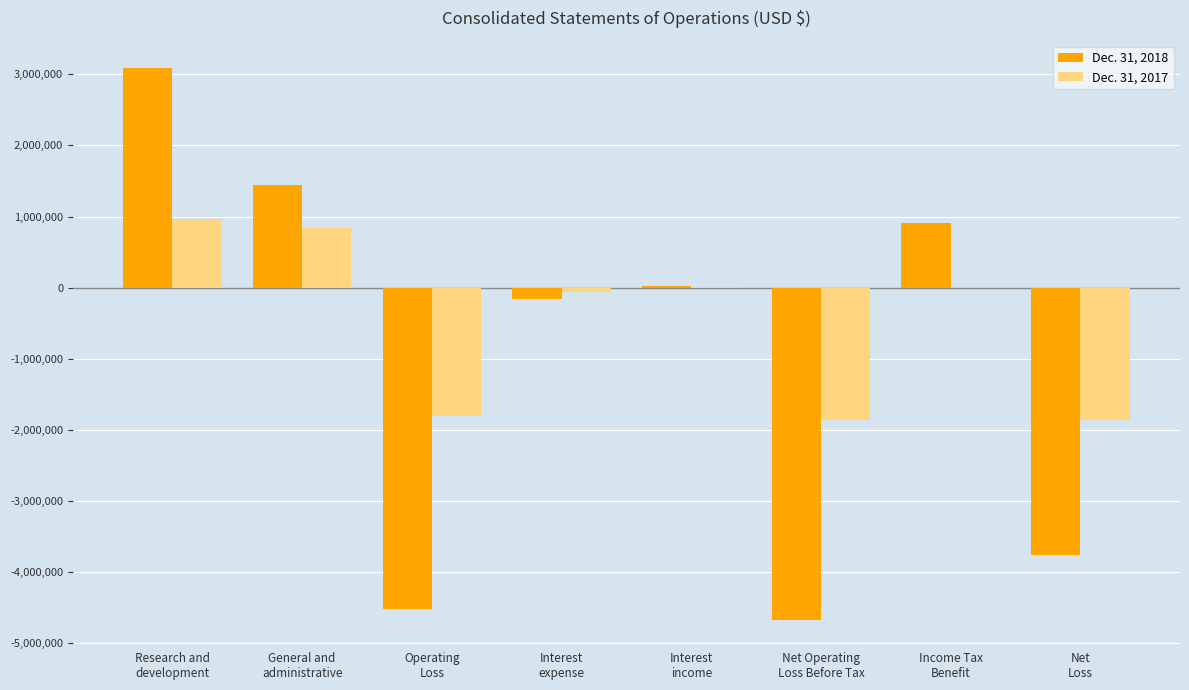

Which series has the largest total across all categories?

Dec. 31, 2017